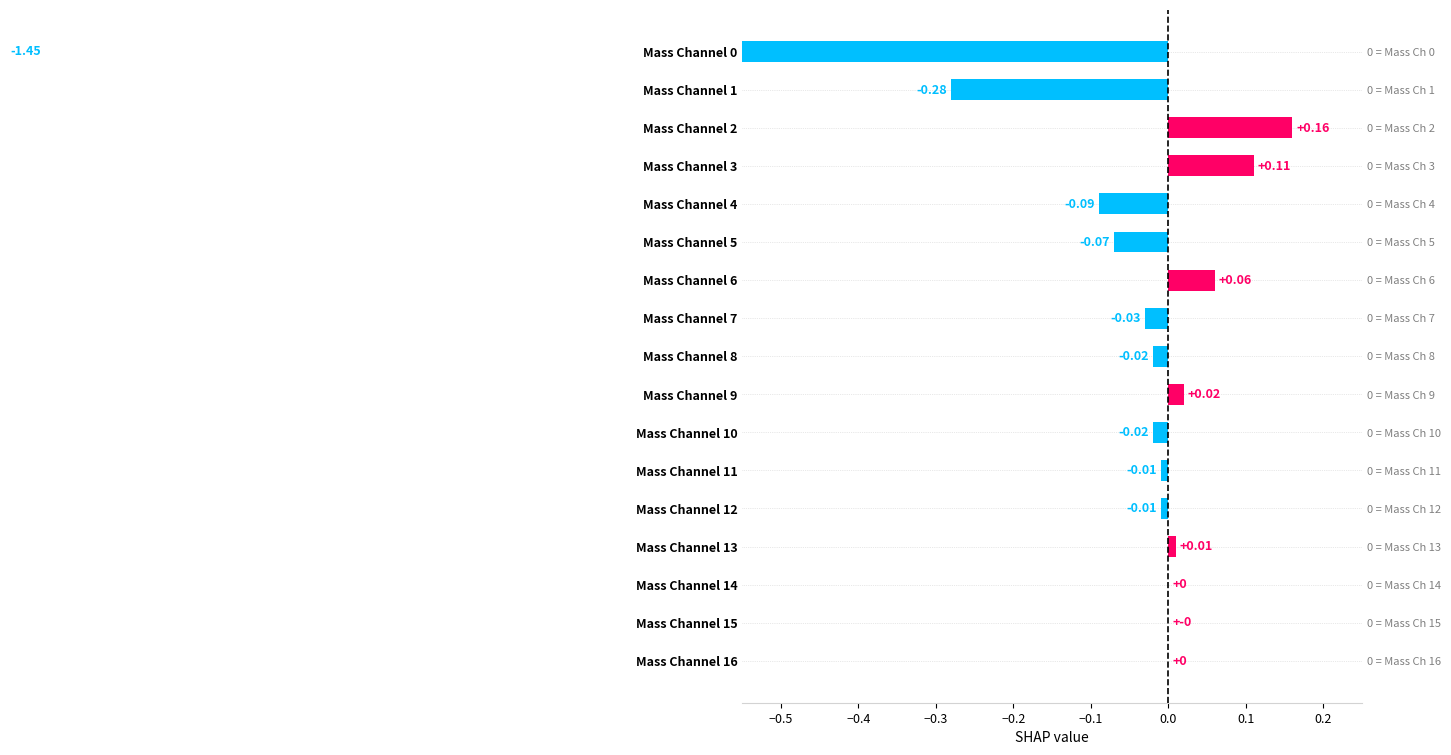

Count the number of values greater than 0.

5